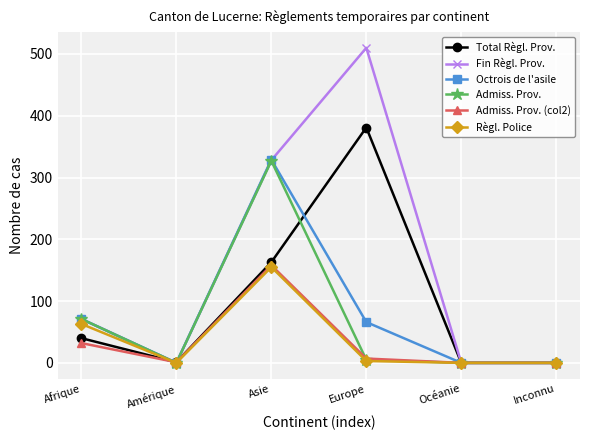

What is the label of the 4th point from the right?

Asie